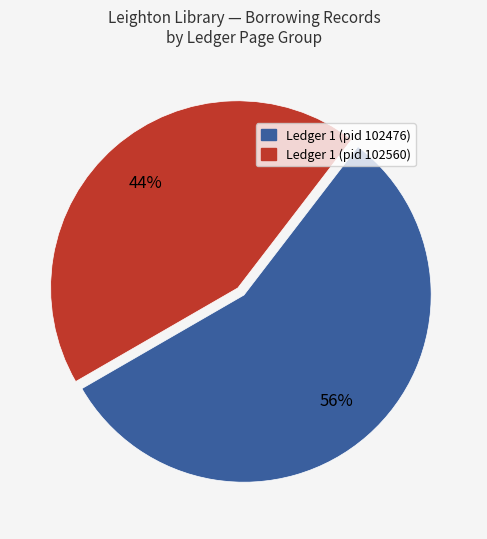

Which category accounts for the majority?

Ledger 1 (pid 102476)